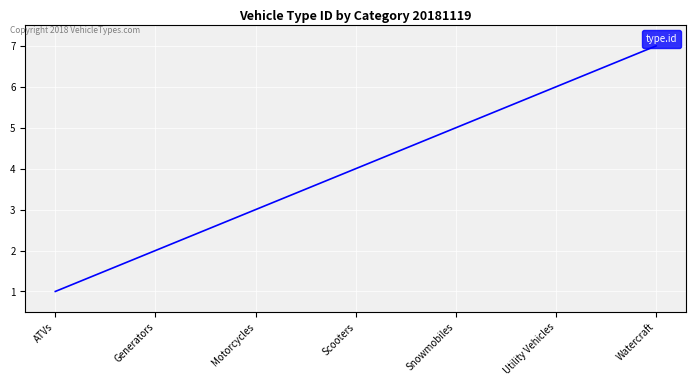

Rank the categories by value from highest to lowest.

Watercraft, Utility Vehicles, Snowmobiles, Scooters, Motorcycles, Generators, ATVs